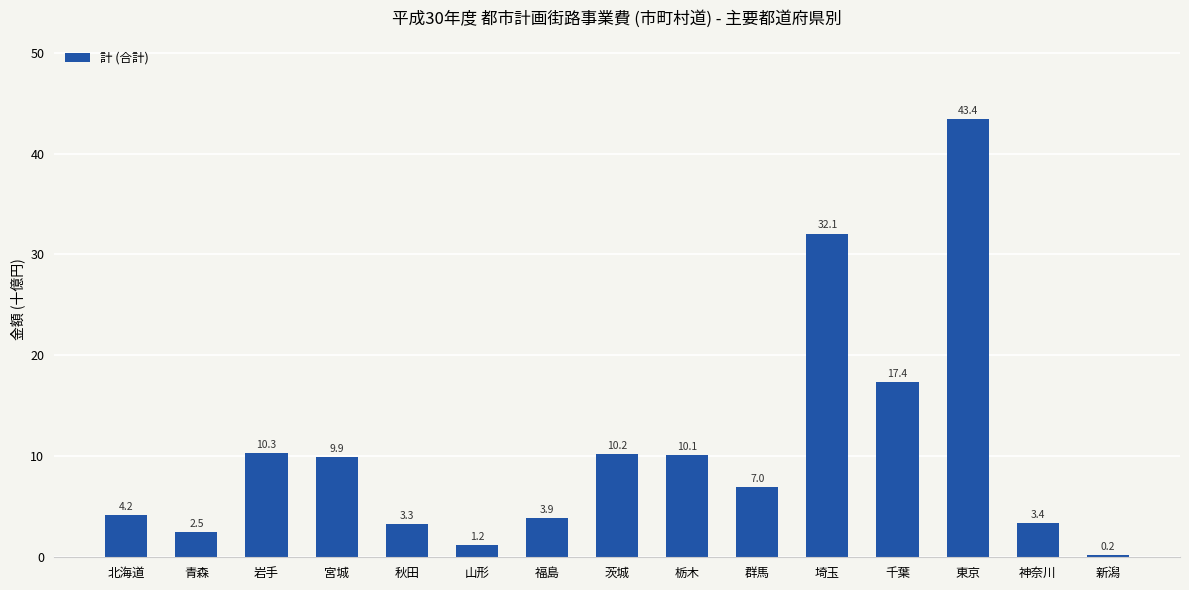

Between 千葉 and 茨城, which is larger?

千葉